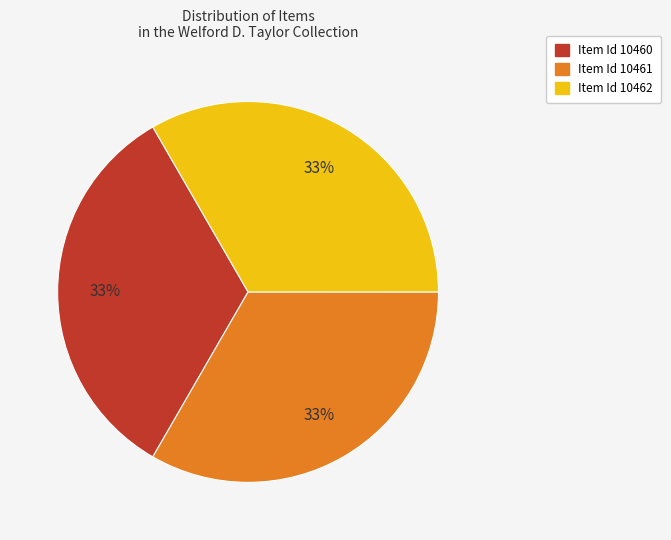

Is the sum of Item Id 10461 and Item Id 10462 greater than half?

Yes